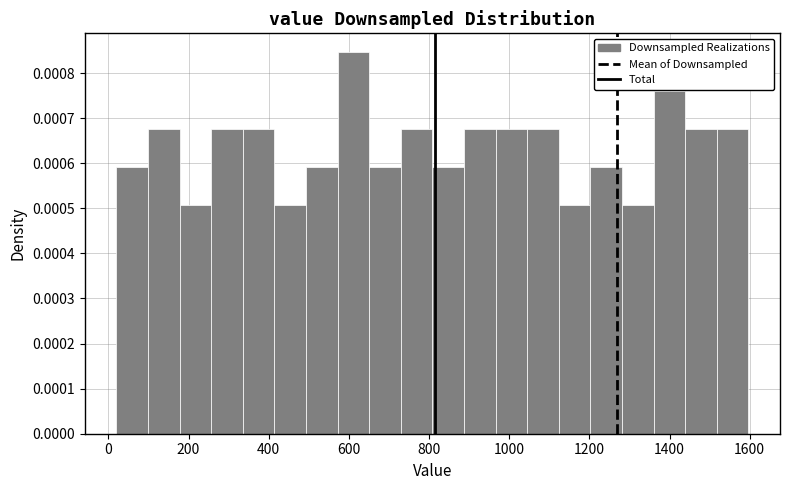

Around what value on the x-axis is the tallest bar? Give the approximate position of its centre, as read against the axis.

620